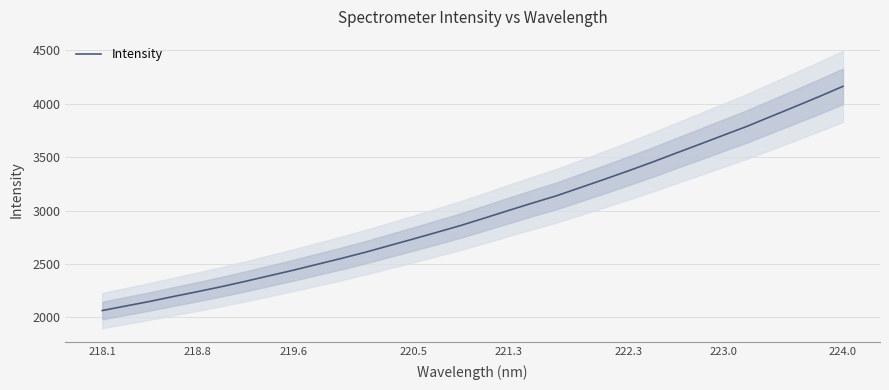

How many values are below 2930?

16